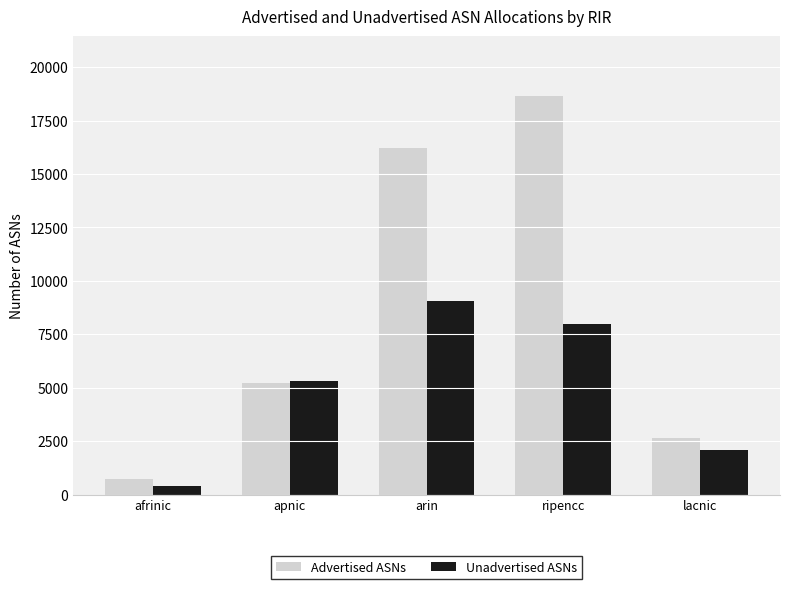

Reading left to right, what are all the values shown in this chart?

Advertised ASNs: 736	5249	16197	18643	2647
Unadvertised ASNs: 410	5299	9053	8000	2108